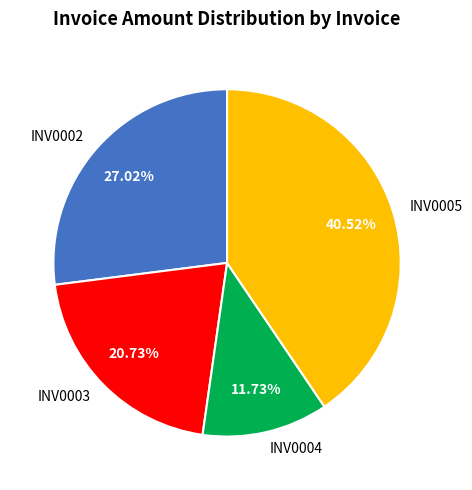

Which slice is the largest?

INV0005